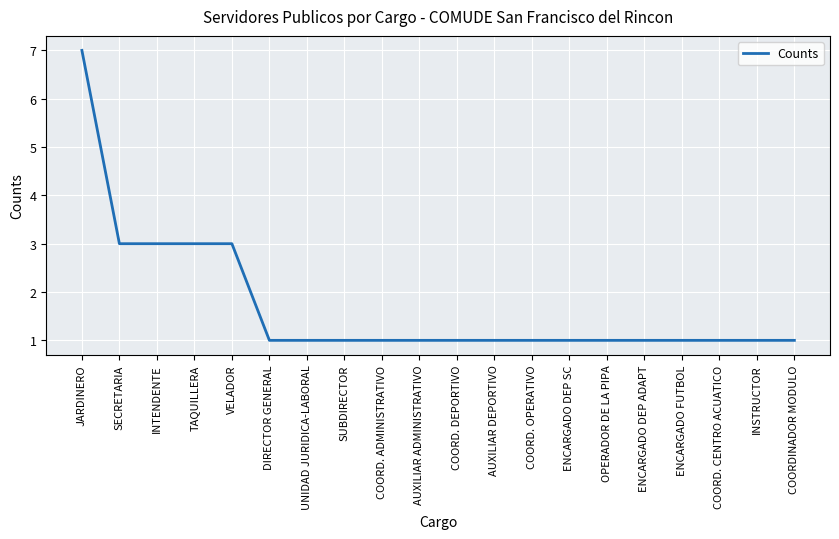

The value at AUXILIAR DEPORTIVO is 1. True or false?

True